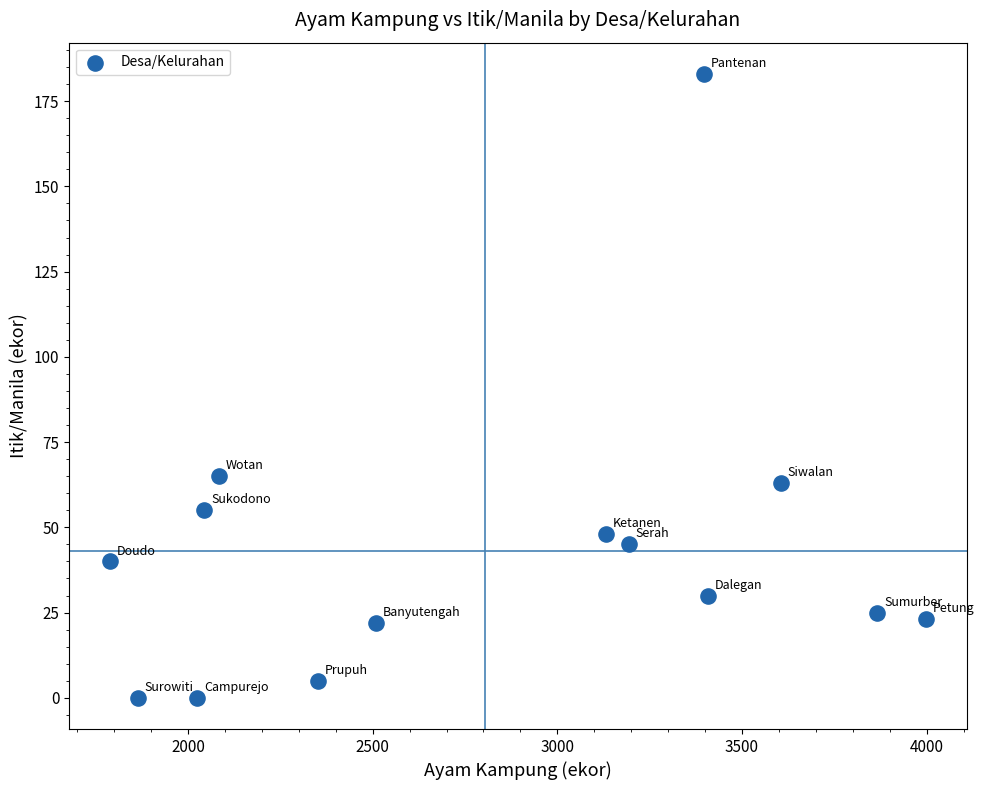

What is the range of X values (max minus min)?

2210